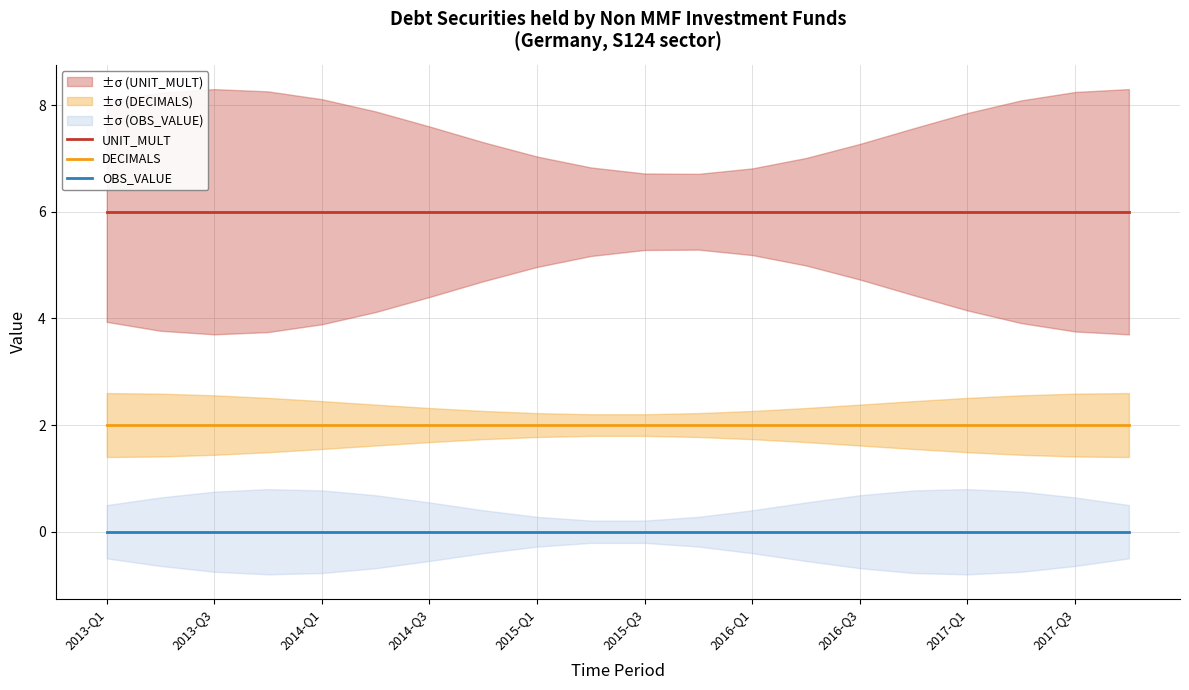

True or false: DECIMALS and UNIT_MULT cross at least once.

False